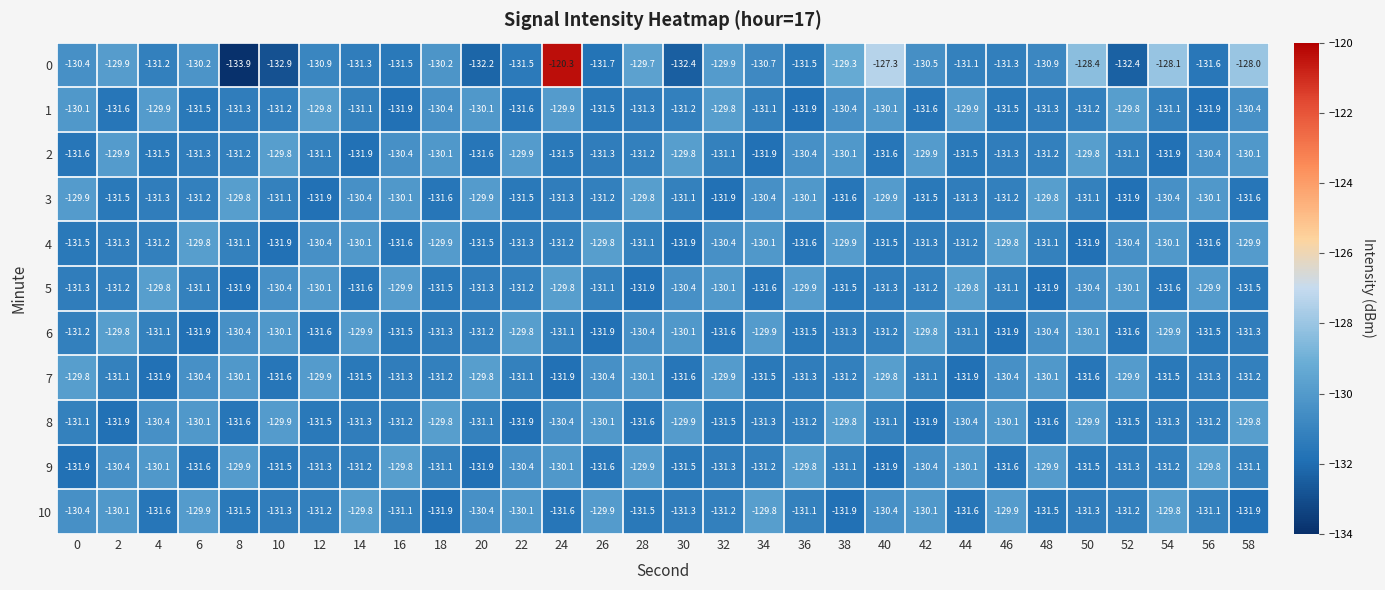

The value of 2 at 58 is -61.6. True or false?

False